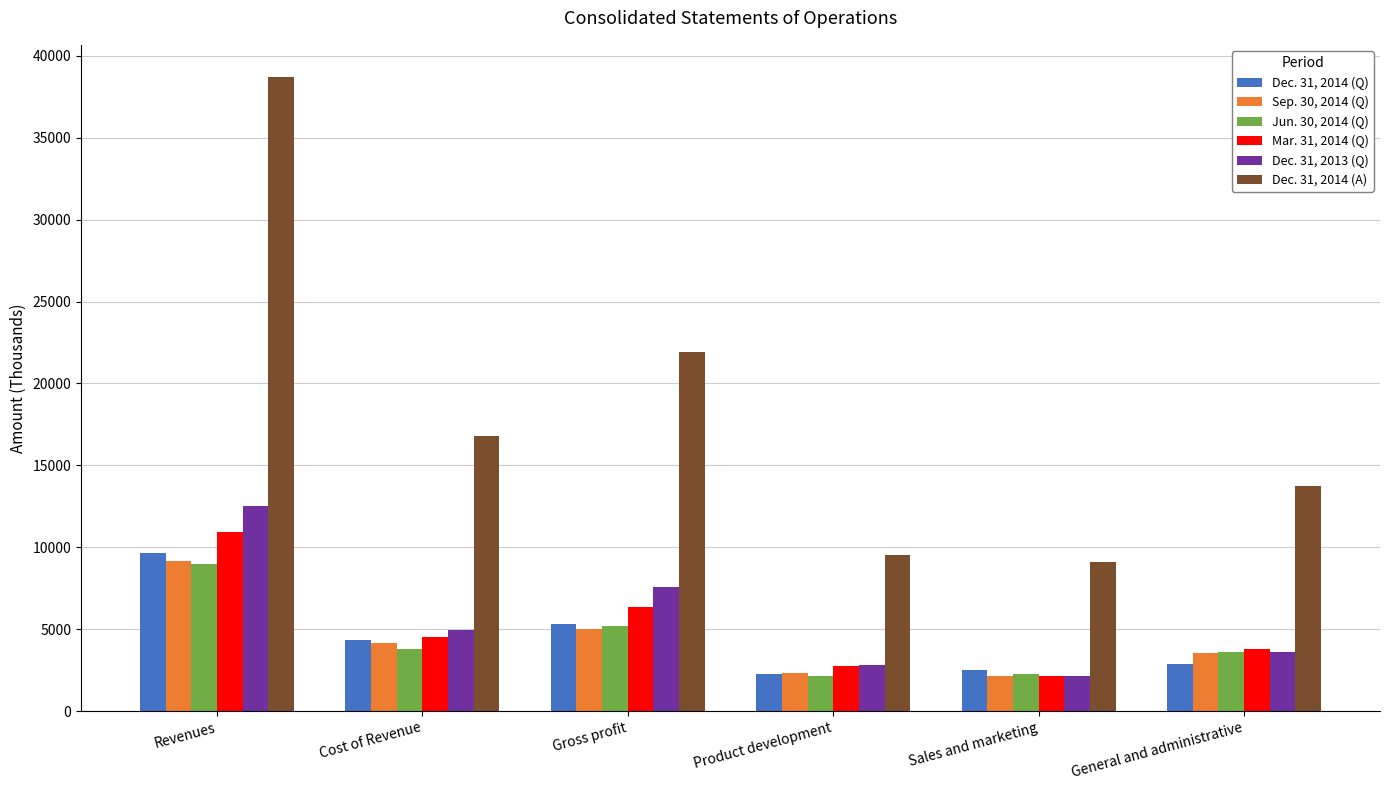

What is the label of the 4th bar from the right?

Gross profit